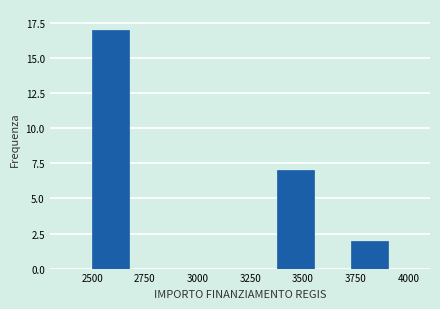

Around what value on the x-axis is the tallest bar? Give the approximate position of its centre, as read against the axis.

2600